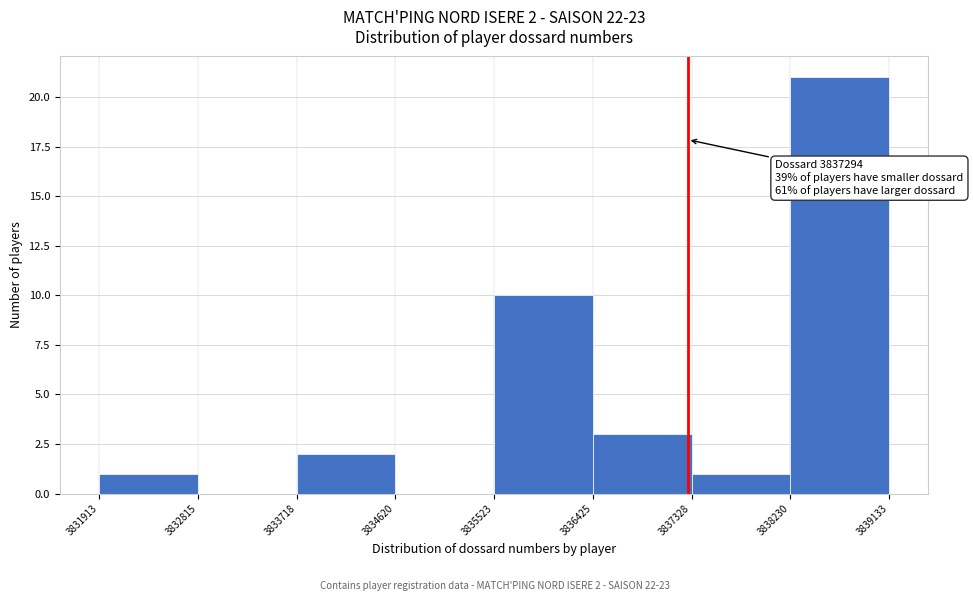

Over which range of the x-axis is the bar tallest?

3838230 to 3839133